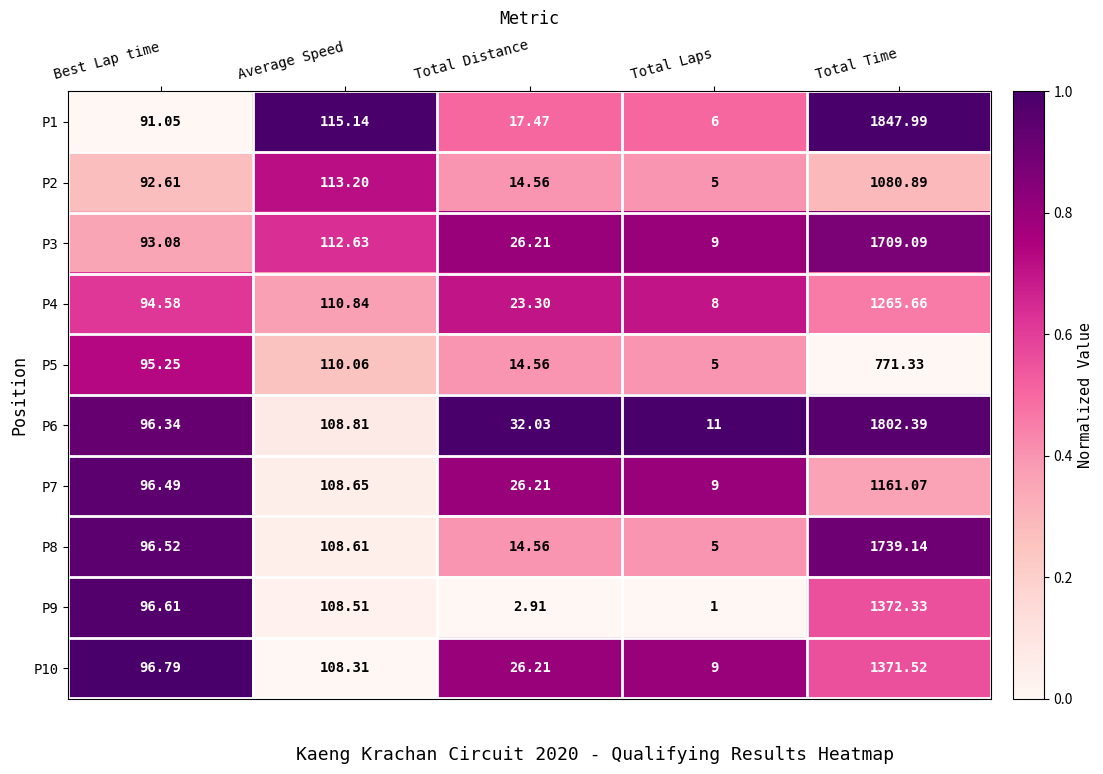

Where does the P7 series first go above 96?

Best Lap time